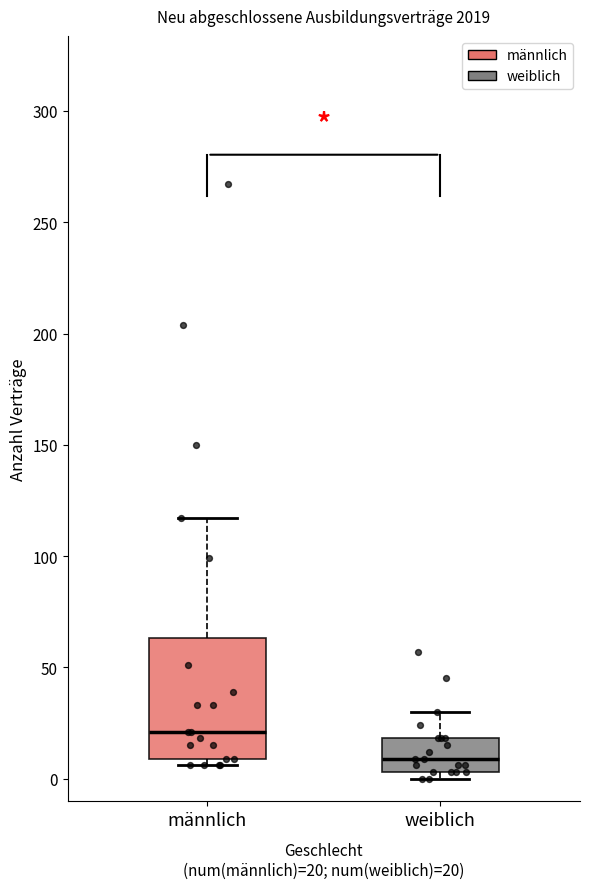

Where is the lower edge of the box for weiblich on the y-axis? The values are not printed on the chart, so give them approximately, as read against the axis.

5